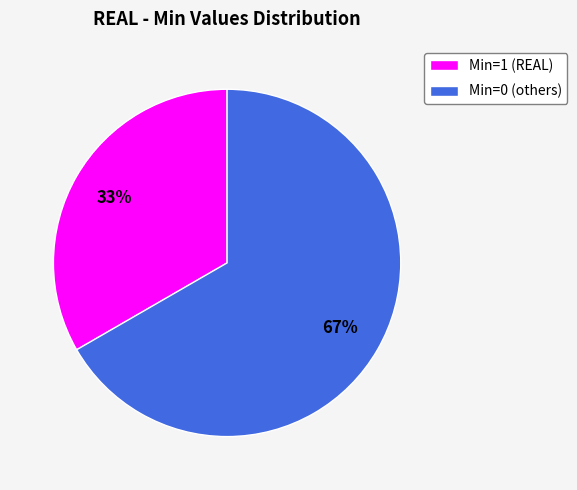

Does any single category account for the majority?

Yes